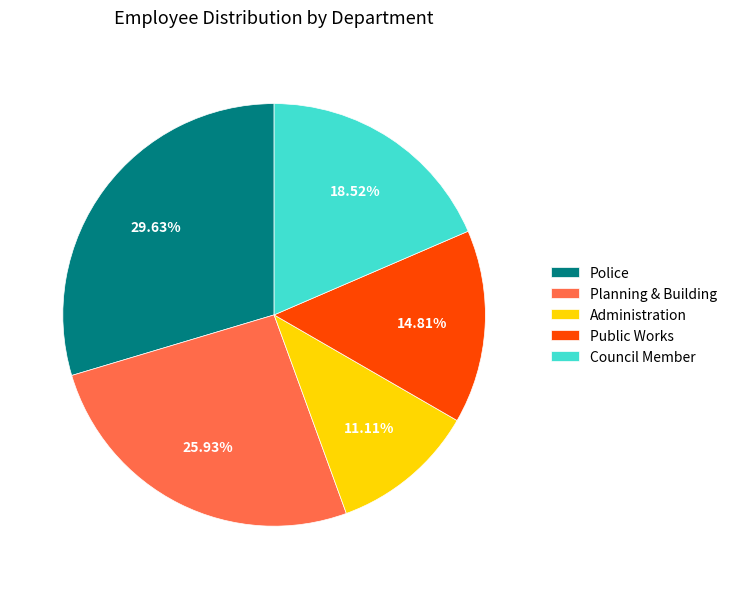

Does Council Member account for over 50% of the chart?

No